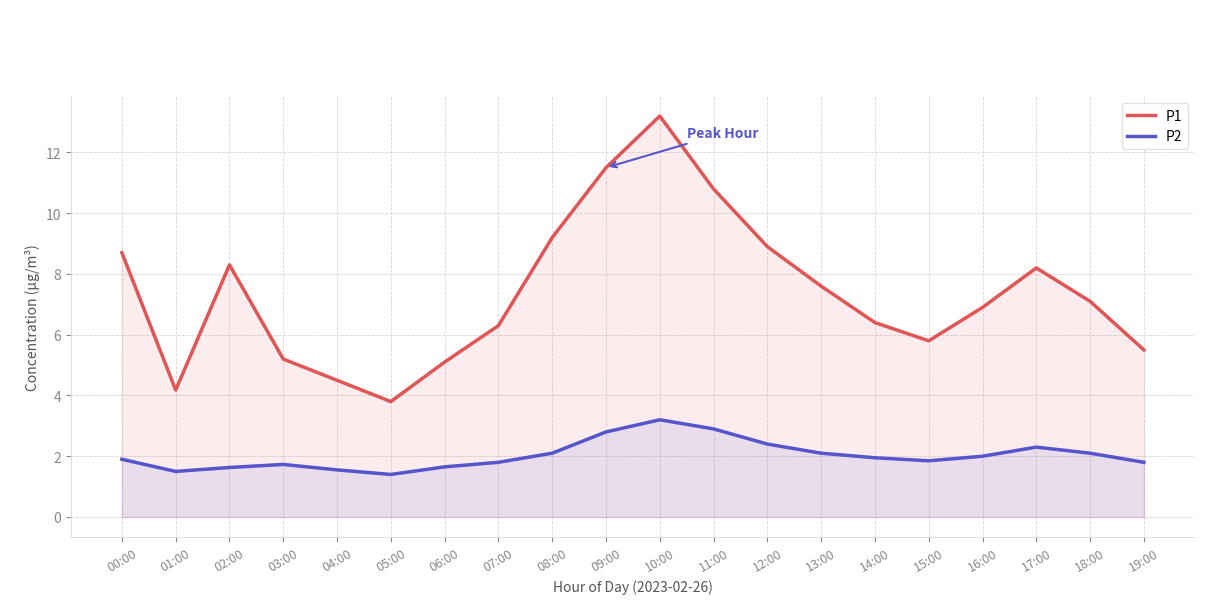

The P2 series shows 2.1 at 18:00. True or false?

True